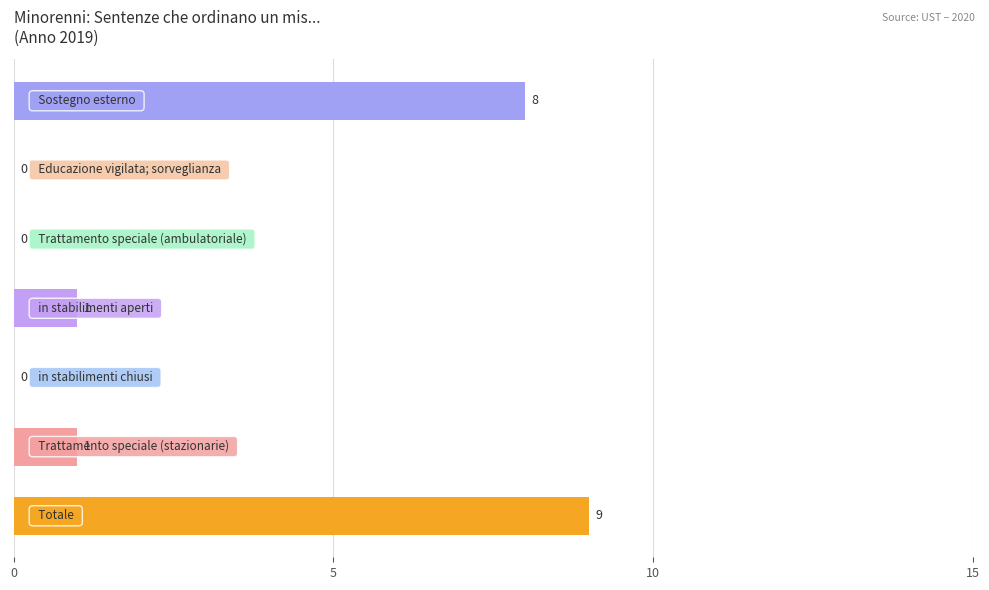

What is the greatest value displayed?

9